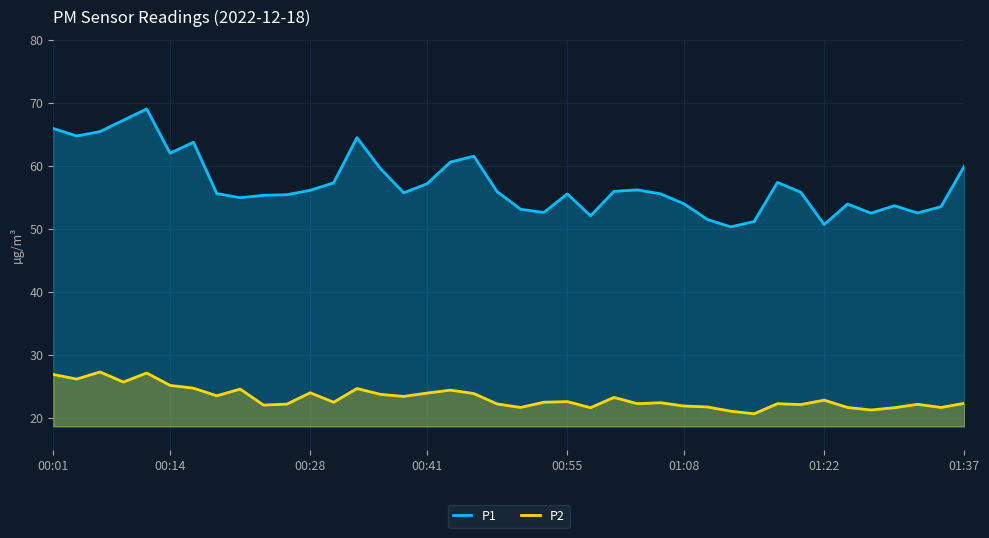

In P1, how many points are lower than both neighbors (excluding endpoints)?

10